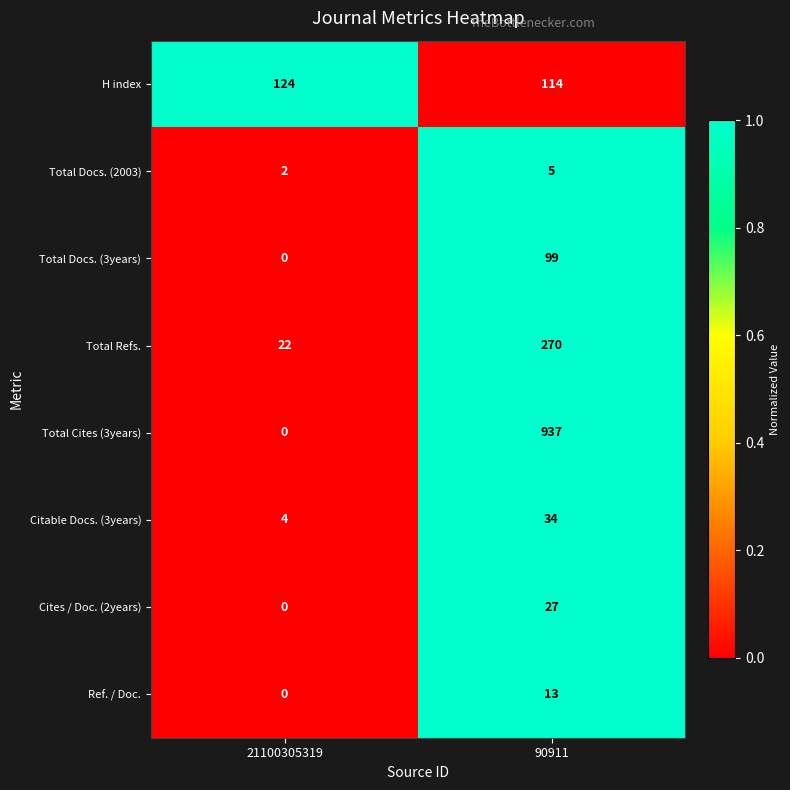

The Citable Docs. (3years) series shows 2 at 21100305319. True or false?

False